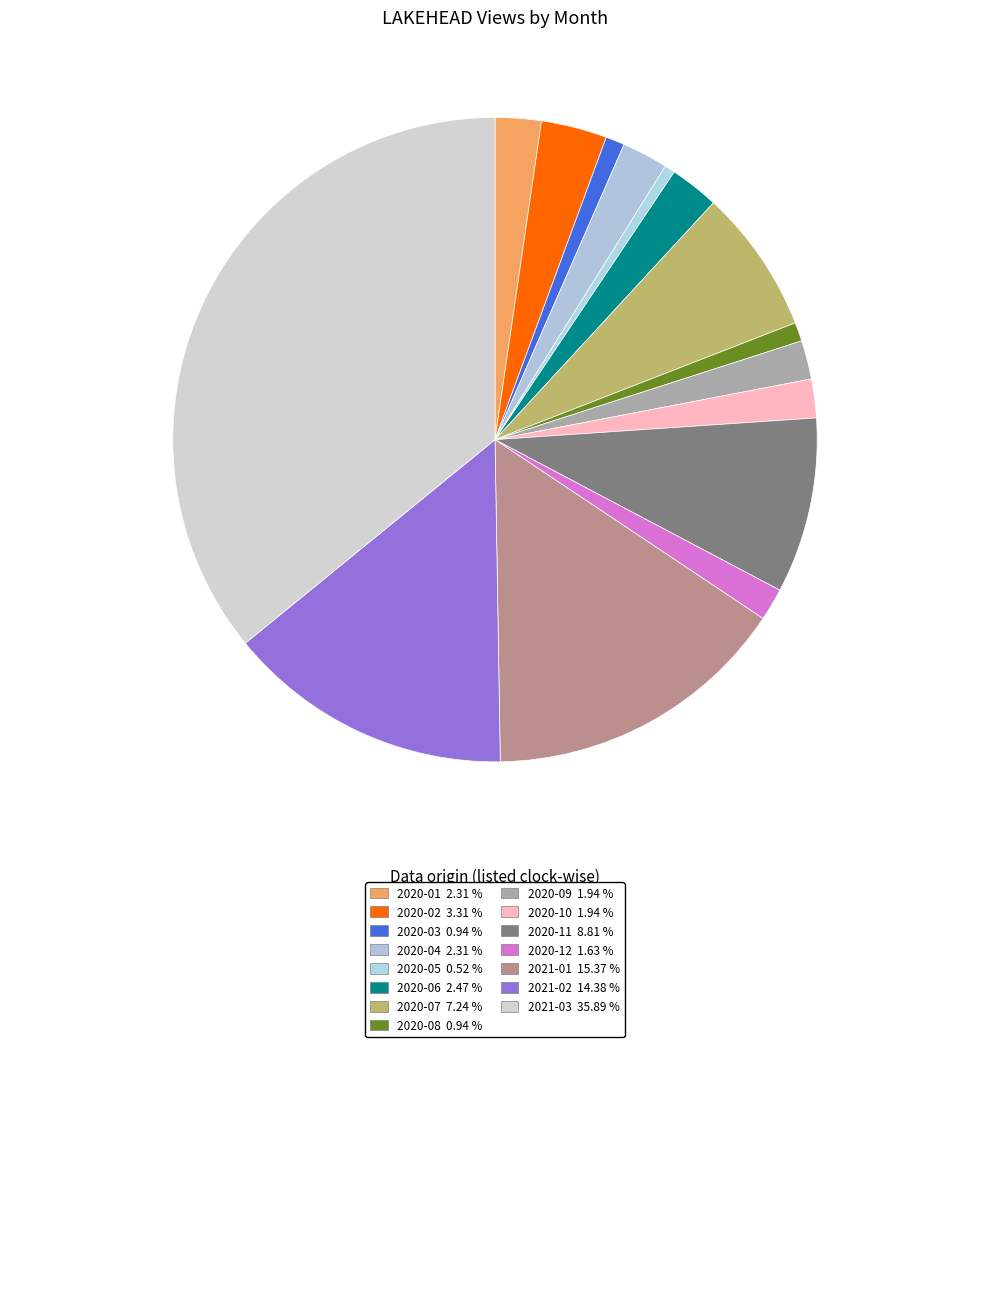

To the nearest percent, what is the difference between the largest and smallest slice percentages?

35%